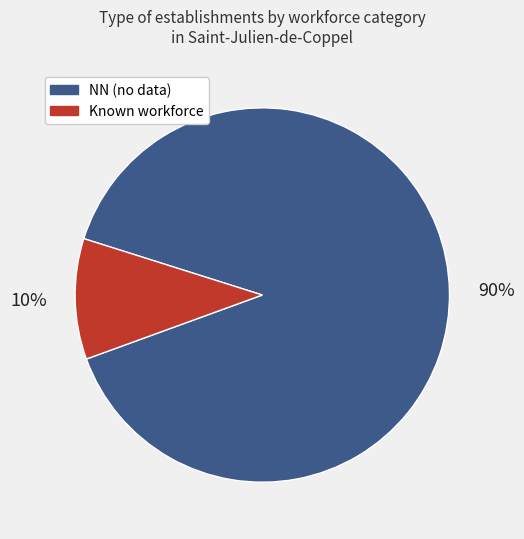

To the nearest percent, what percentage of the pie is NN (no data)?

90%